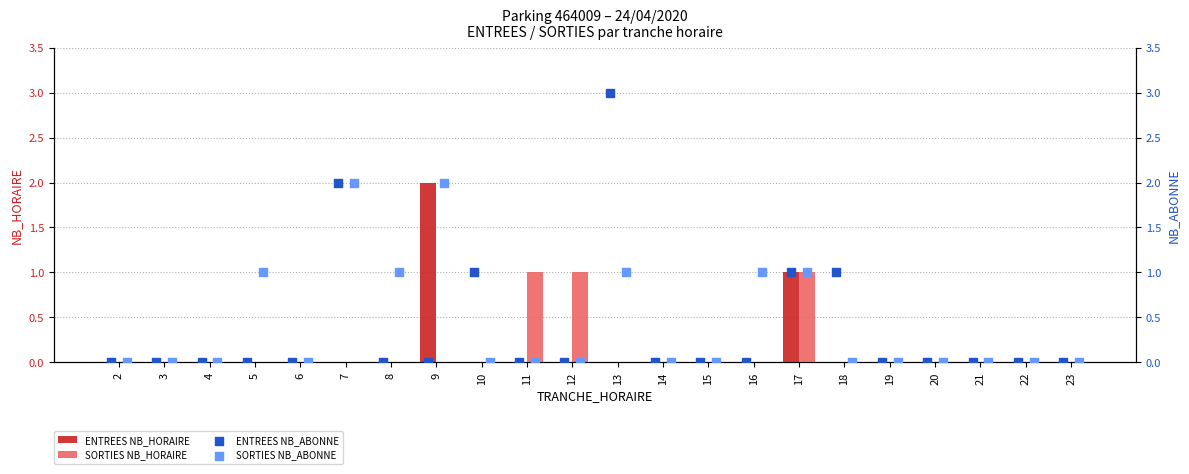

Which series contains the lowest Y value?

ENTREES NB_HORAIRE